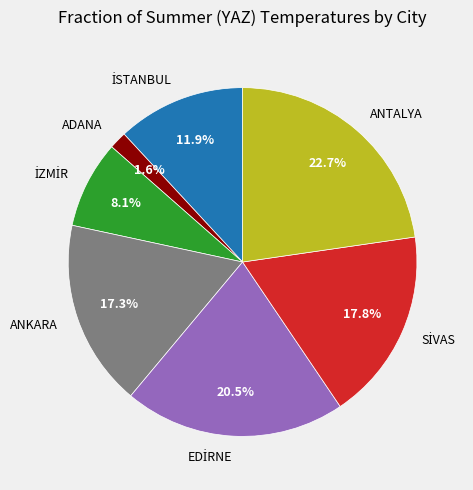

Does any single category account for the majority?

No